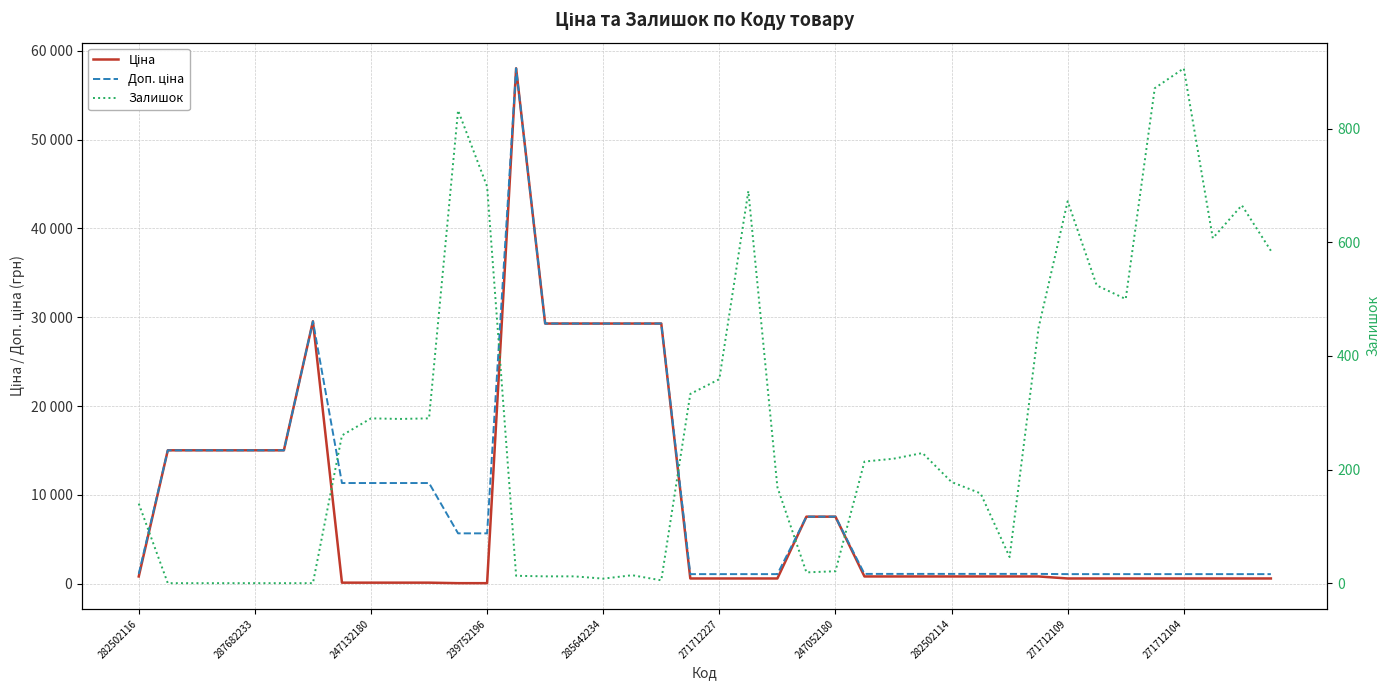

The Залишок series shows 319.6 at 239752196. True or false?

False